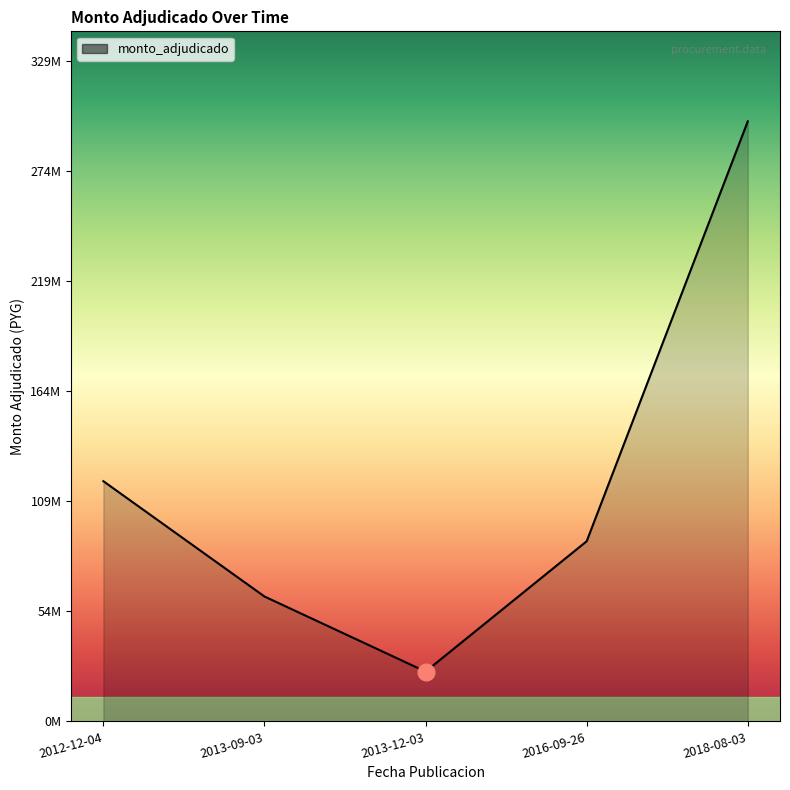

Rank the categories by value from highest to lowest.

2018-08-03, 2012-12-04, 2016-09-26, 2013-09-03, 2013-12-03